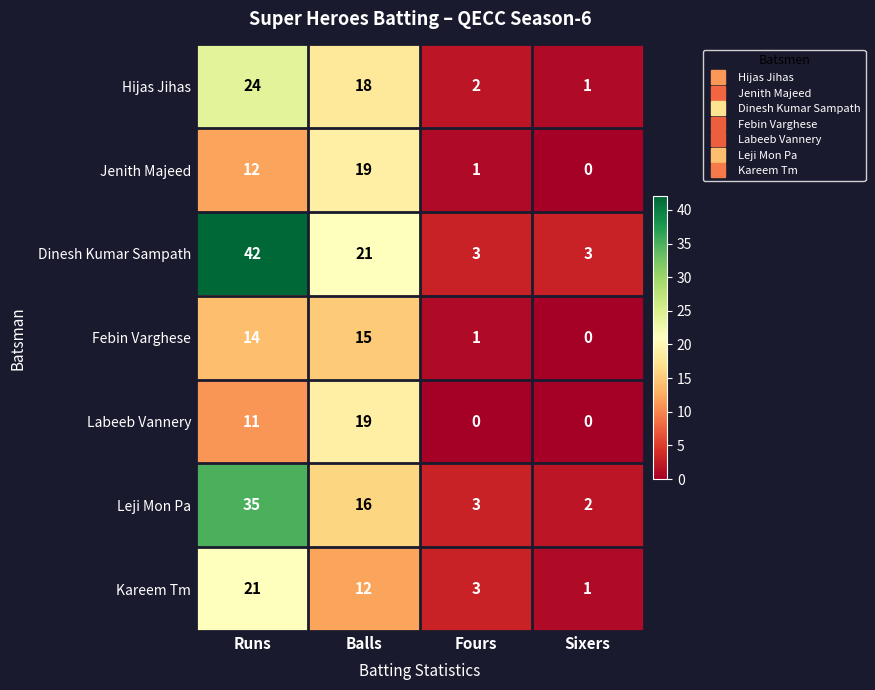

Reading right to left, what are all the values shown in this chart?

Hijas Jihas: Sixers=1	Fours=2	Balls=18	Runs=24
Jenith Majeed: Sixers=0	Fours=1	Balls=19	Runs=12
Dinesh Kumar Sampath: Sixers=3	Fours=3	Balls=21	Runs=42
Febin Varghese: Sixers=0	Fours=1	Balls=15	Runs=14
Labeeb Vannery: Sixers=0	Fours=0	Balls=19	Runs=11
Leji Mon Pa: Sixers=2	Fours=3	Balls=16	Runs=35
Kareem Tm: Sixers=1	Fours=3	Balls=12	Runs=21